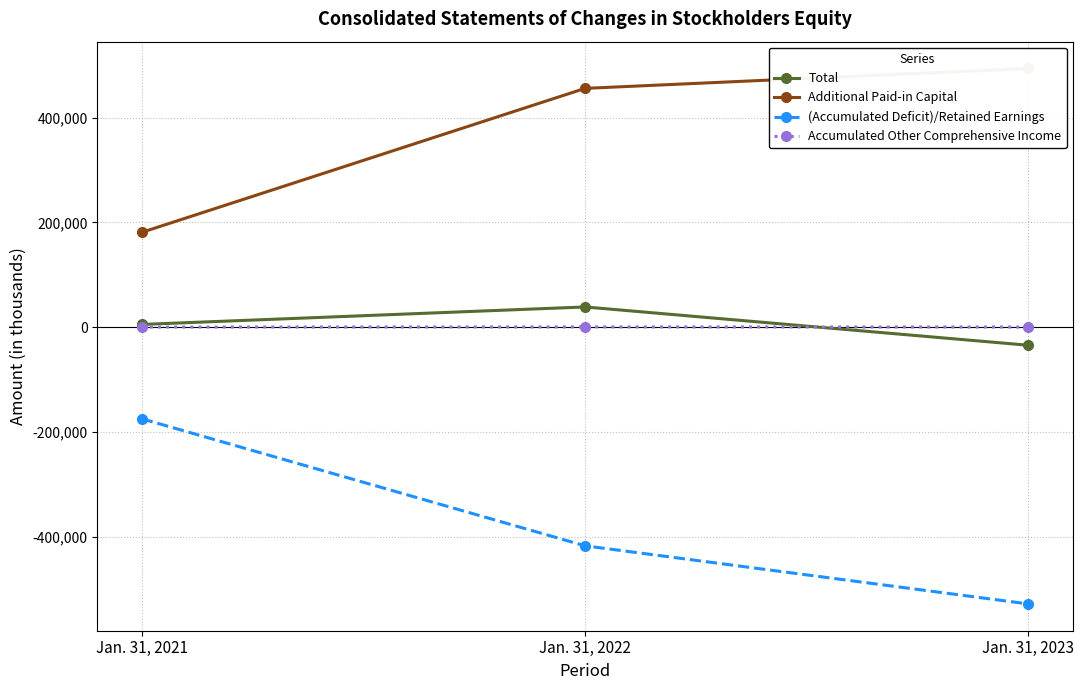

What is the value of the Total point at the 2nd from the left?

38443